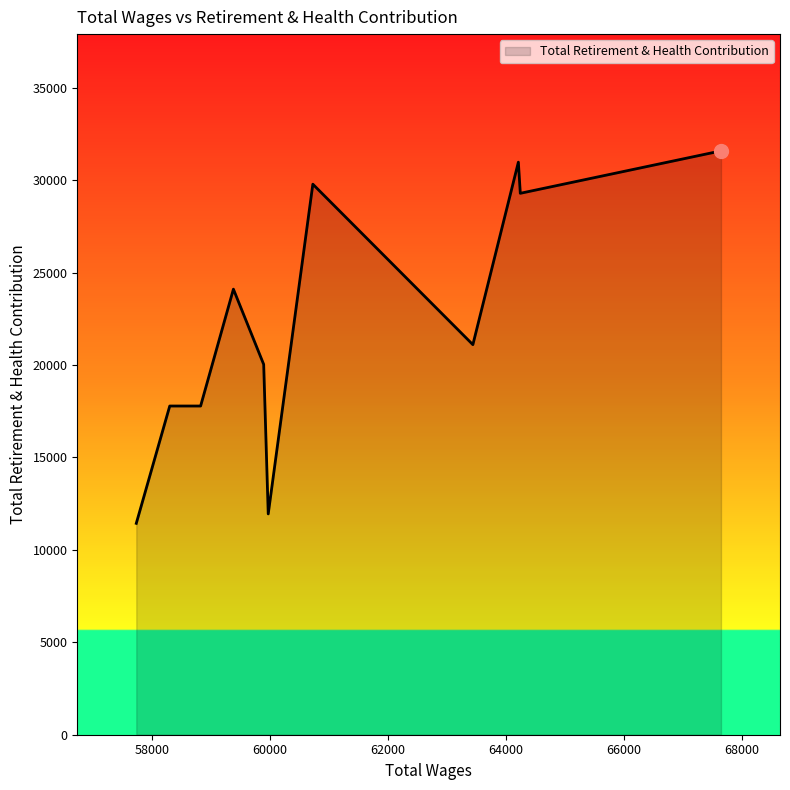

What is the greatest value displayed?

31589